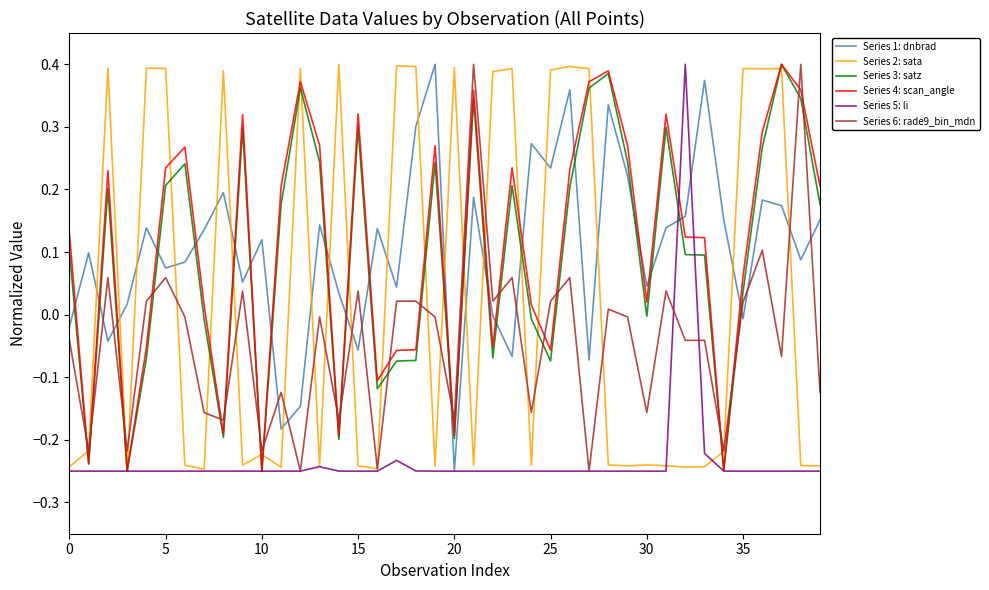

True or false: Series 6: rade9_bin_mdn has more than 1 interior local peaks.

True